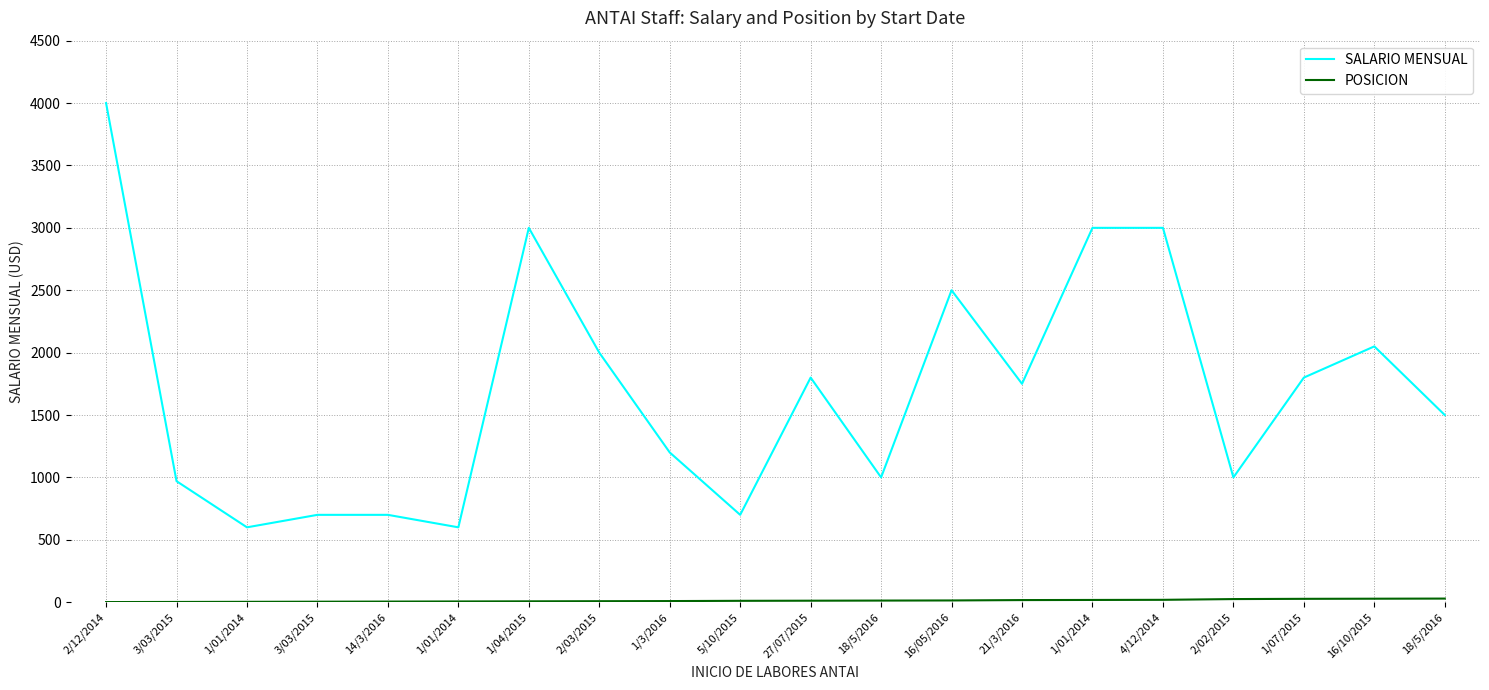

True or false: SALARIO MENSUAL and POSICION intersect in this chart.

False